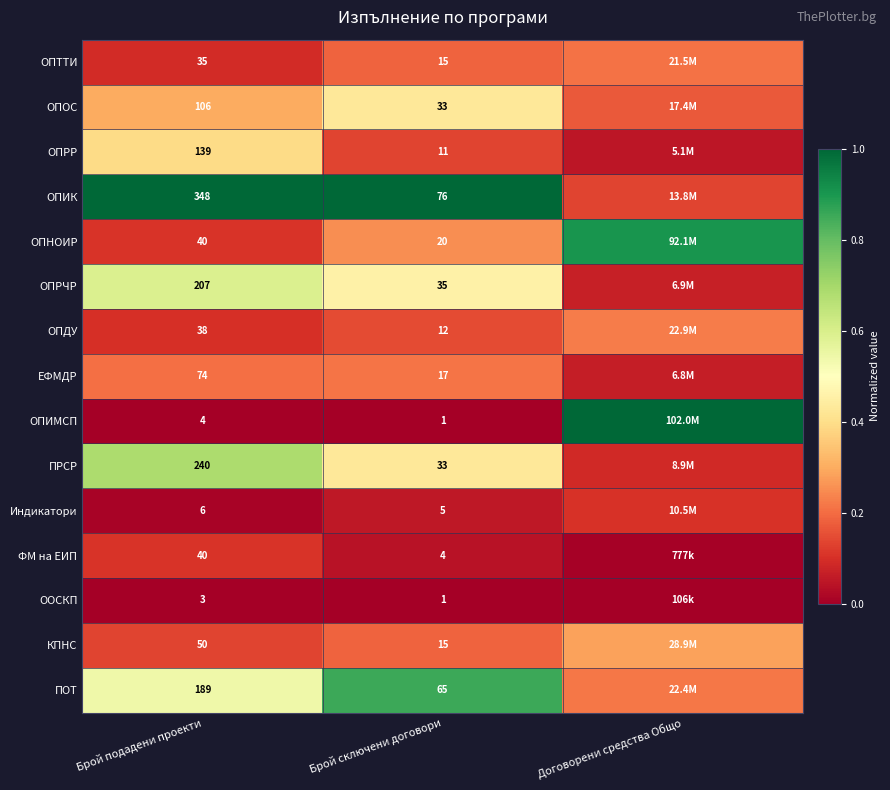

Which series changed the most between Брой подадени проекти and Брой сключени договори?

ОПИК